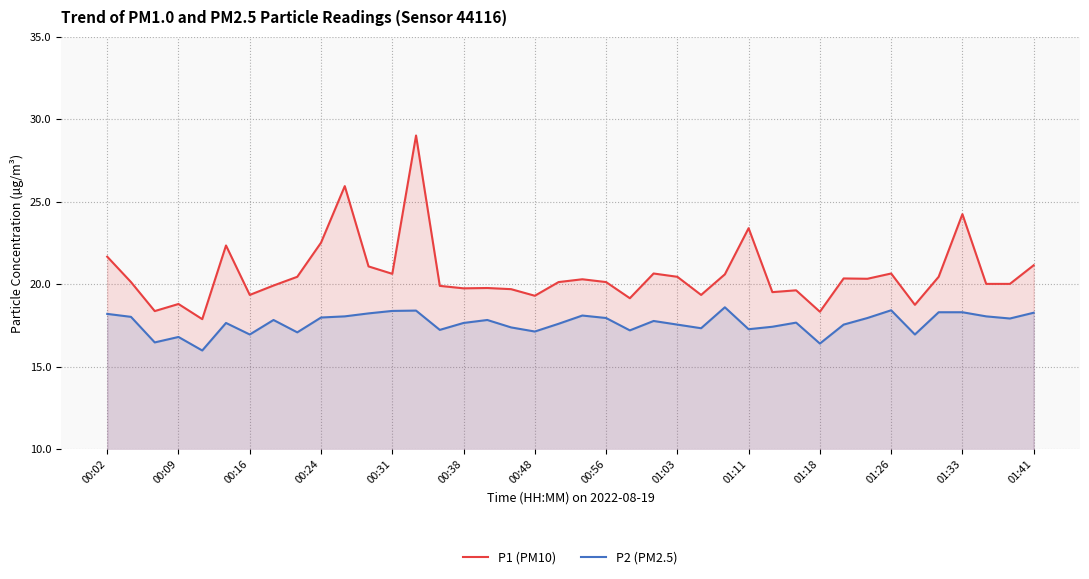

True or false: P1 (PM10) has a value of 24.2 at 01:33.

True